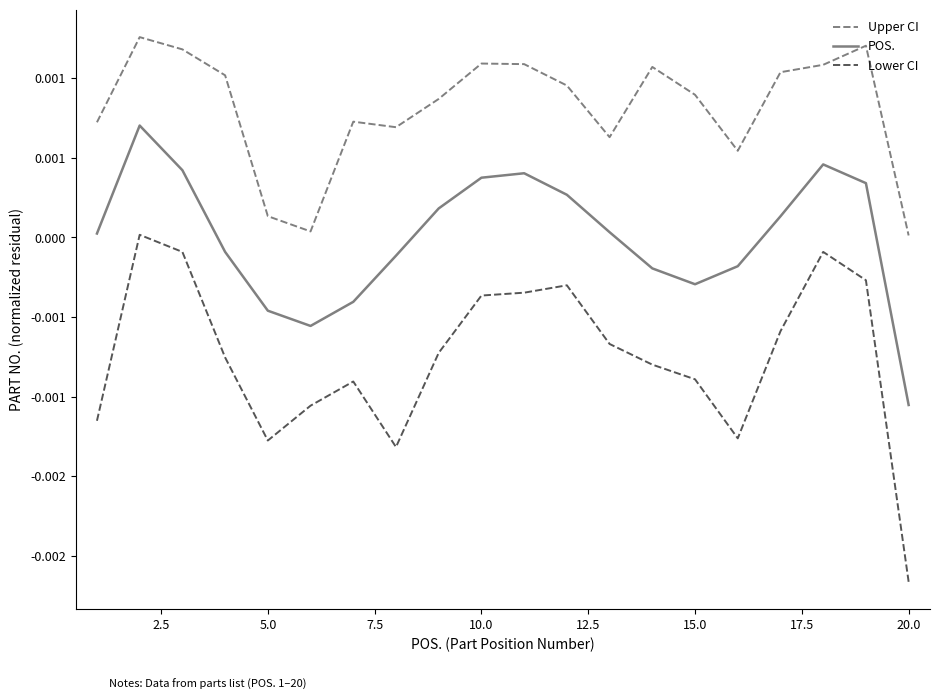

Does the chart display data point markers on the line(s)?

No